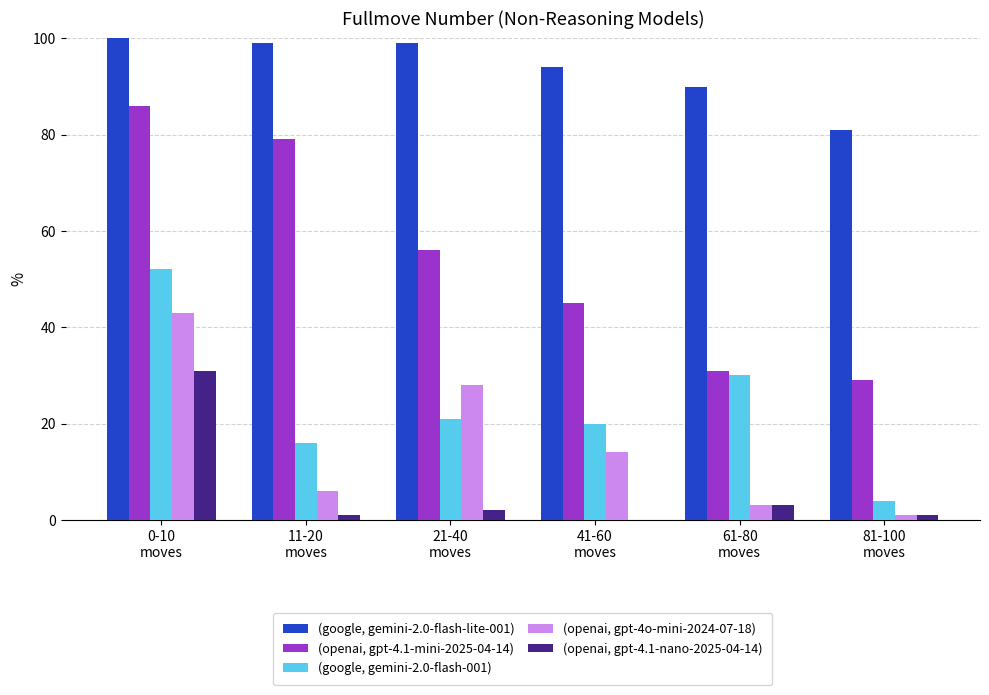

Which series has the largest total across all categories?

(google, gemini-2.0-flash-lite-001)